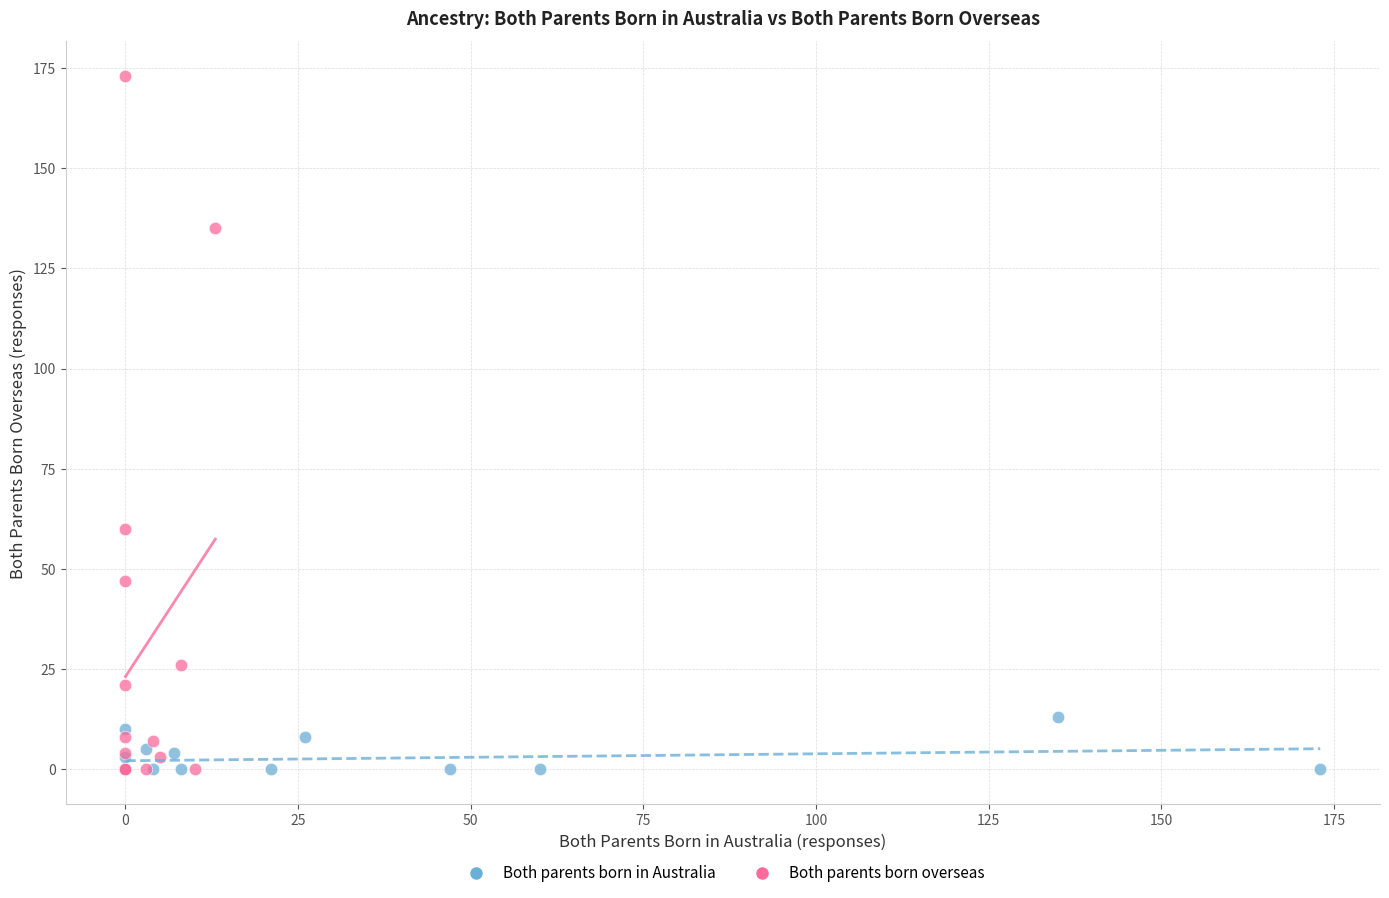

Which series has the largest Y range (max minus min)?

Both parents born overseas